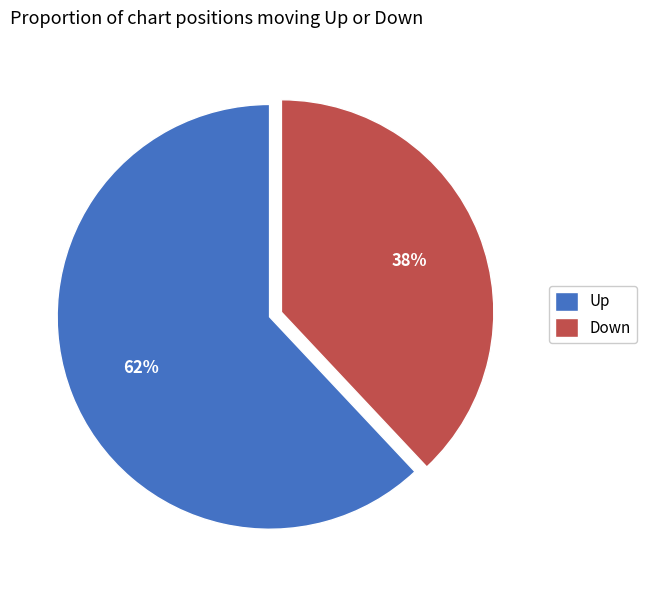

How many slices are in this pie chart?

2